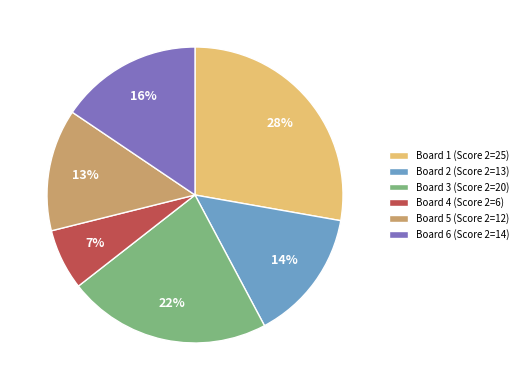

To the nearest percent, what percentage of the pie is Board 4 (Score 2=6)?

7%